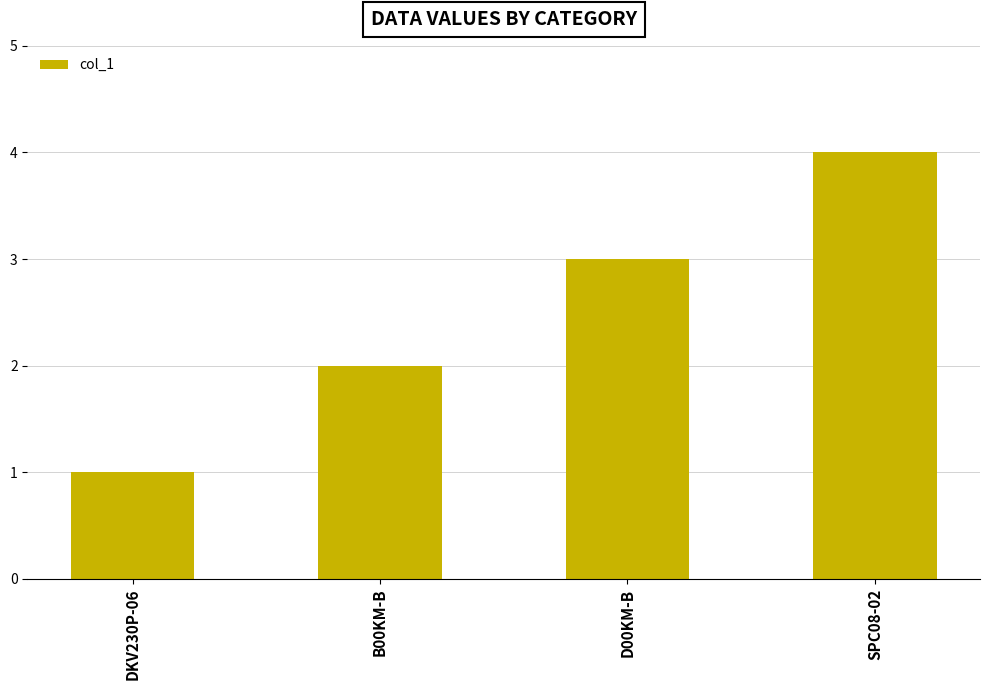

What is the label of the 2nd bar from the right?

D00KM-B